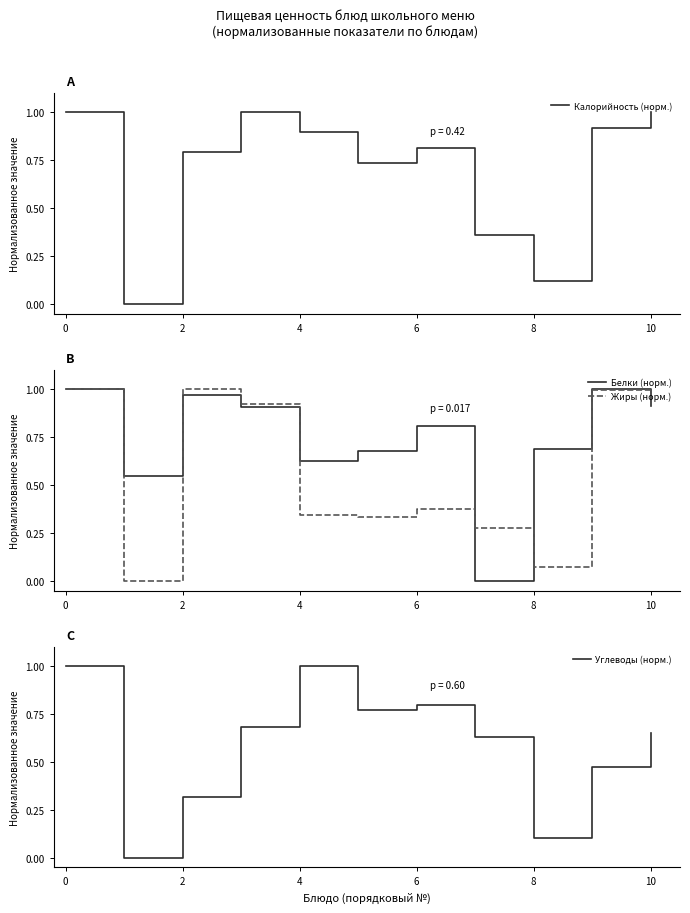

The Белки (норм.) series shows 0.5 at 10. True or false?

False